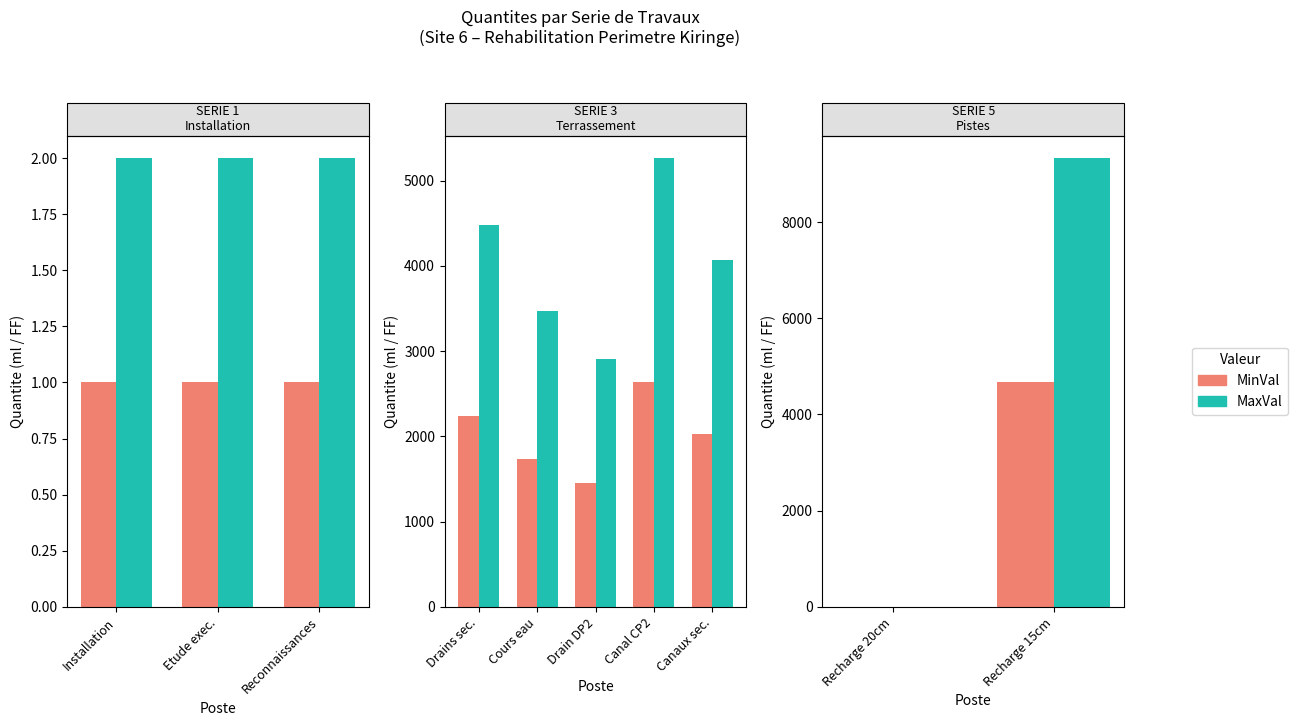

List the series in order of their overall mean, lowest first.

MinVal, MaxVal